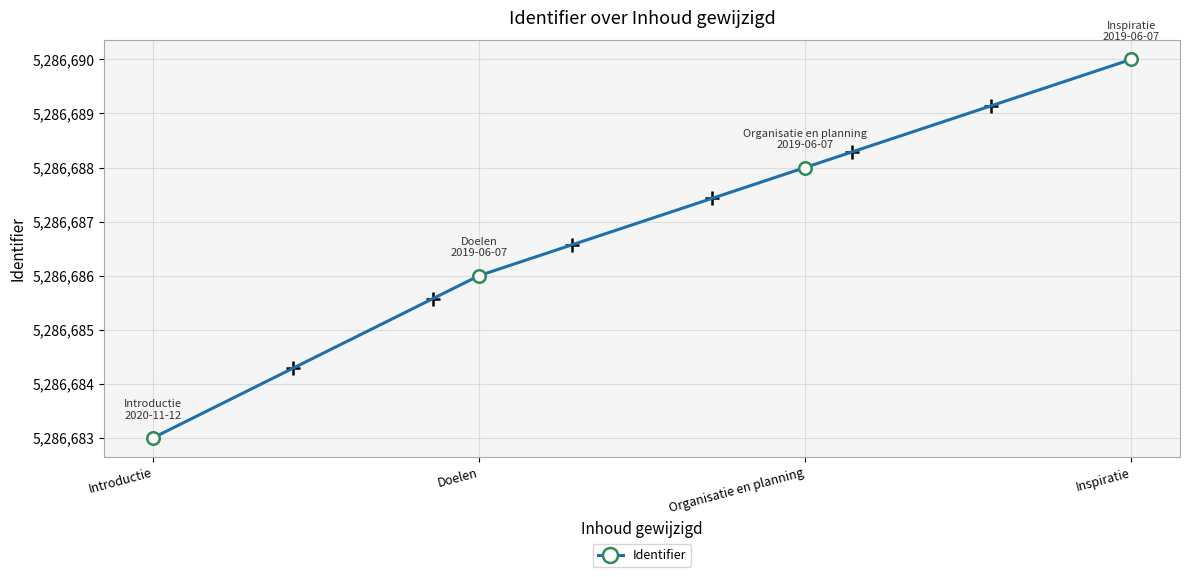

List the labels in order of value, largest first.

Inspiratie, Organisatie en planning, Doelen, Introductie